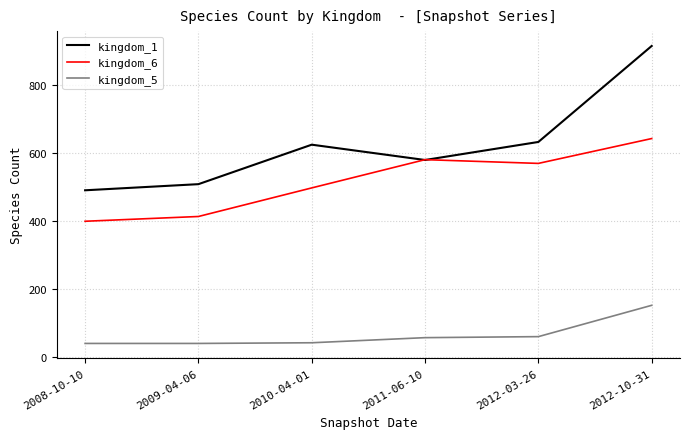

True or false: kingdom_5 has a value of 21 at 2012-03-26.

False